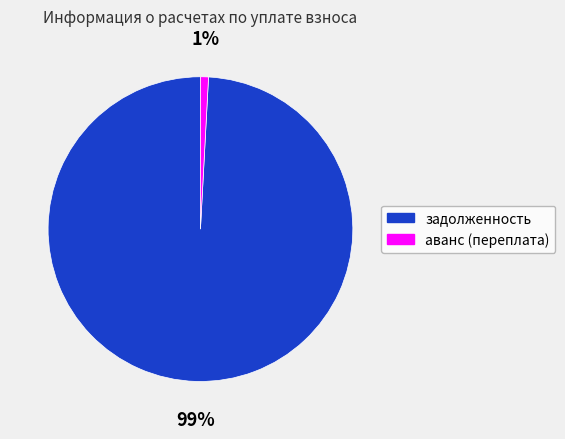

Is there a majority slice in this chart?

Yes